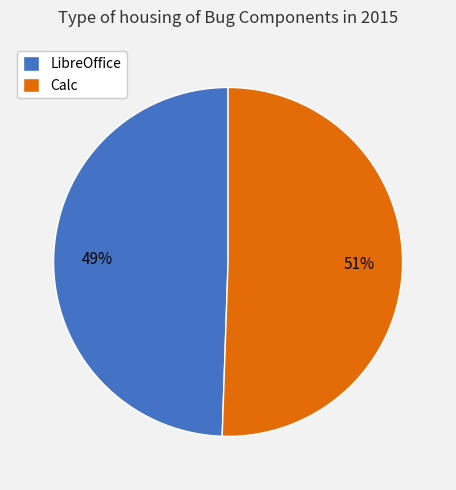

Which has a higher value, Calc or LibreOffice?

Calc